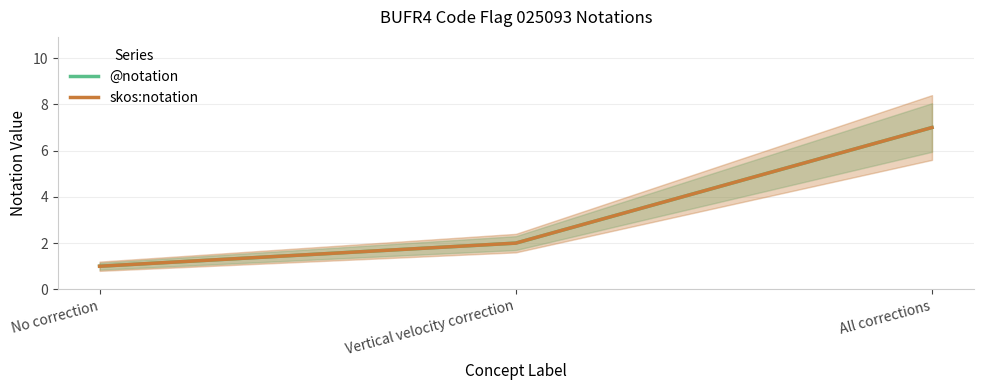

Which category has the lowest value across all series?

No correction